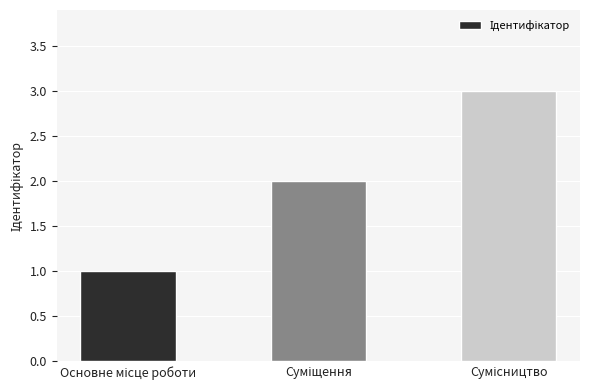

What is the sum of all values?

6